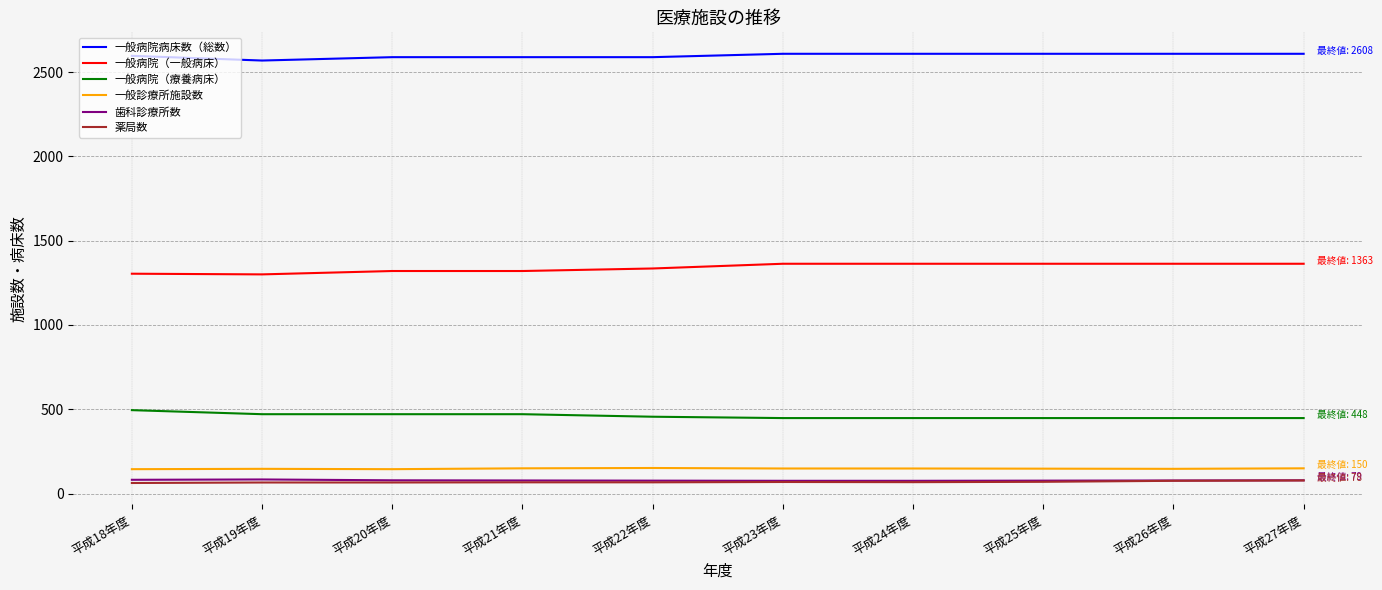

What is the difference between the 一般病院（一般病床） values at 平成27年度 and 平成19年度?

63